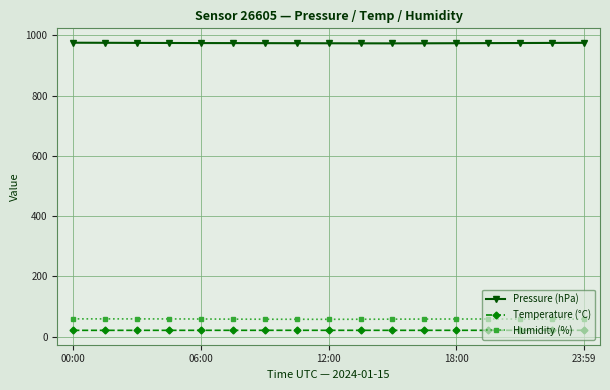

What is the smallest value displayed?

21.2